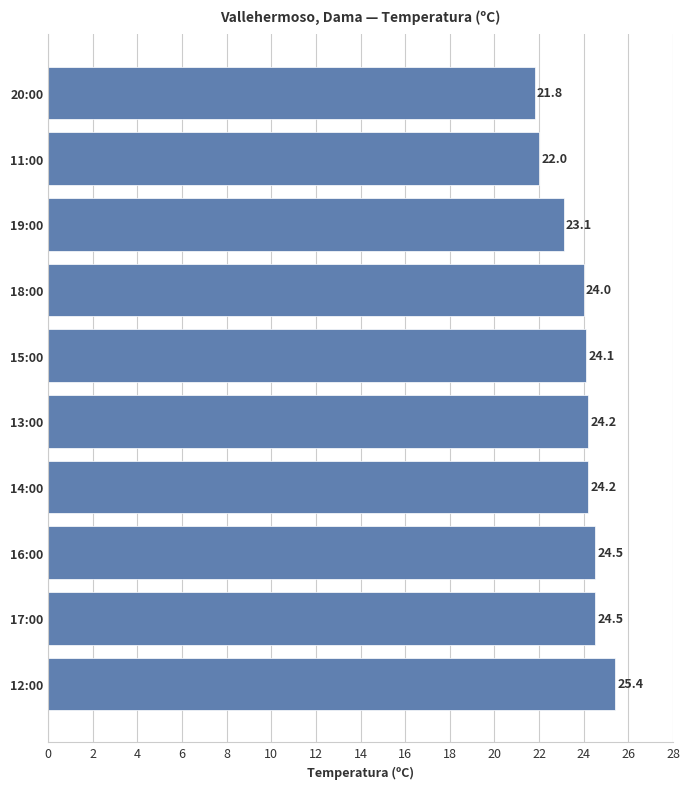

Which has a higher value, 13:00 or 19:00?

13:00